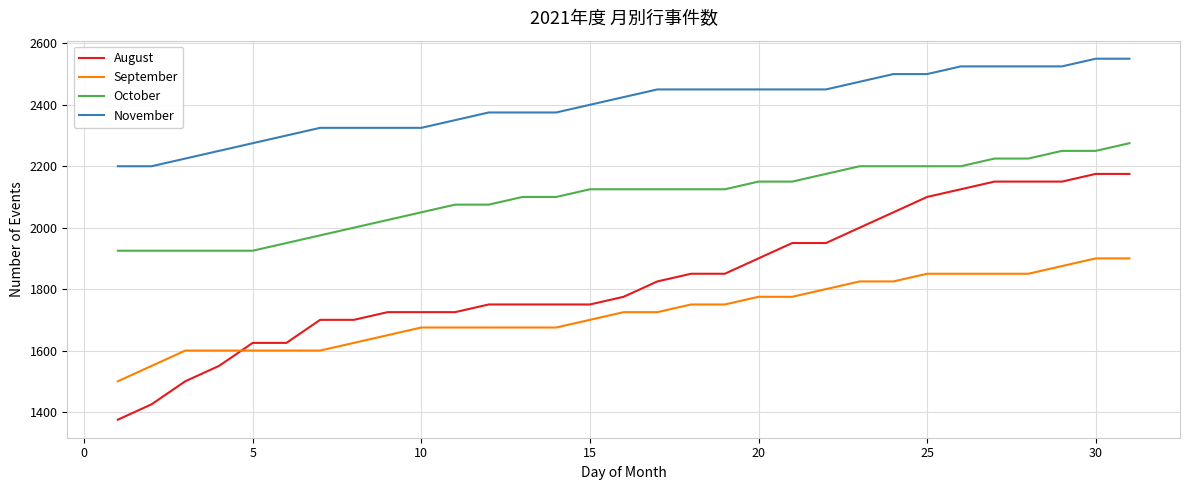

What are all the series names shown in the legend?

August, September, October, November